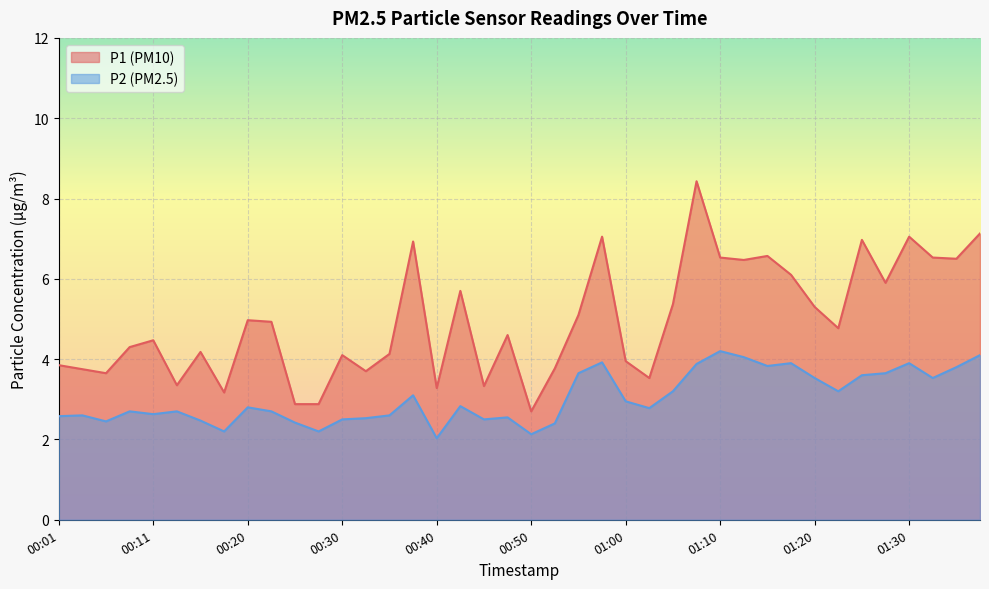

Between 00:13 and 01:28, which series saw the biggest shift?

P1